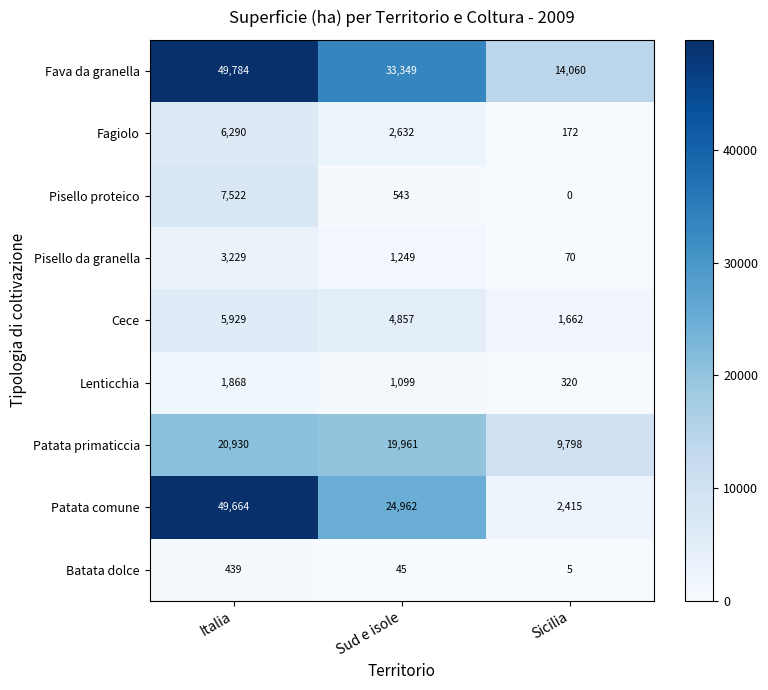

Which series has the largest range (max minus min)?

Patata comune